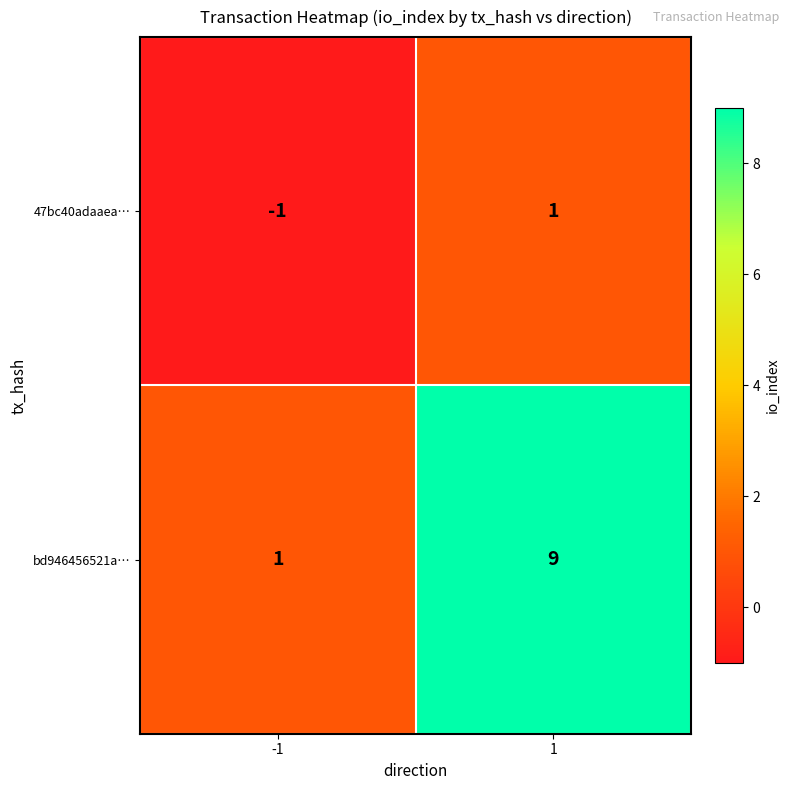

Reading left to right, transcribe all the data shown in this chart.

47bc40adaaea…: -1=-1	1=1
bd946456521a…: -1=1	1=9